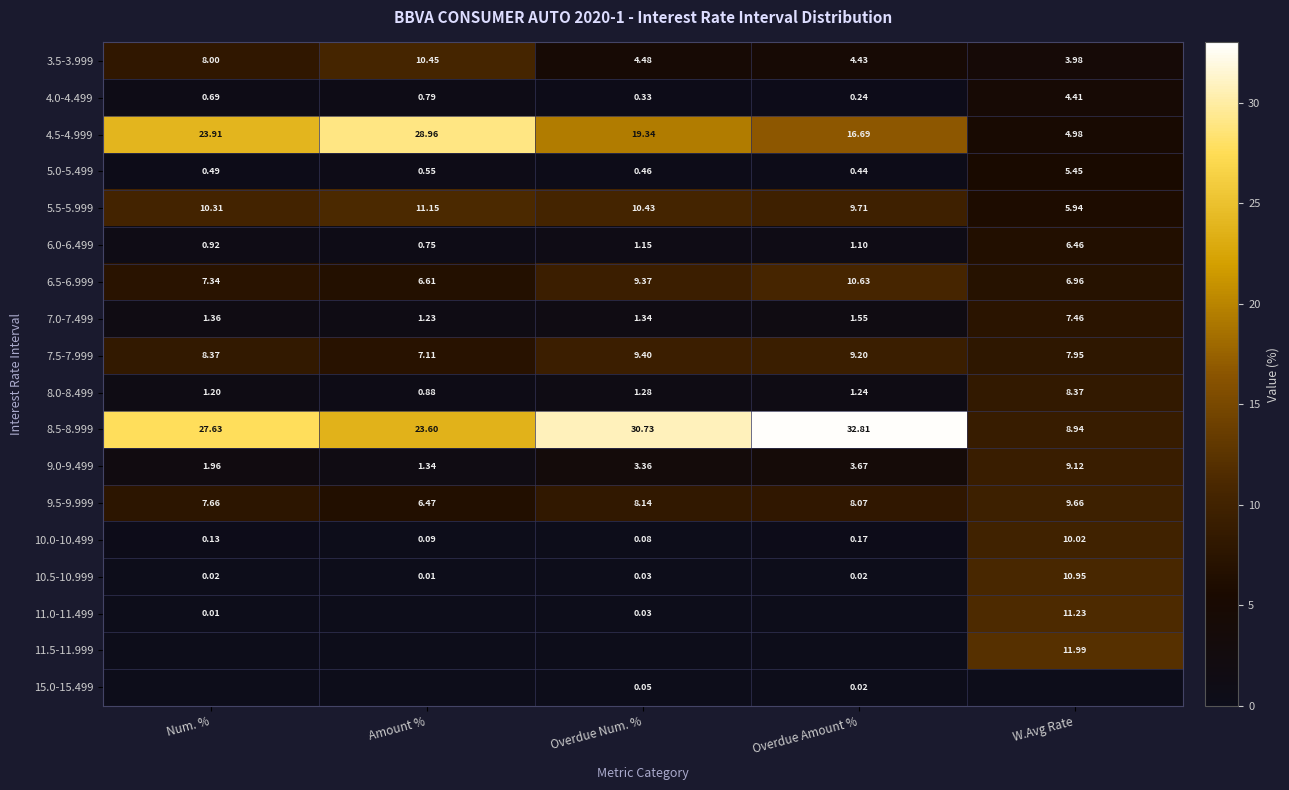

What is the difference between the 8.5-8.999 values at Num. % and W.Avg Rate?

18.7